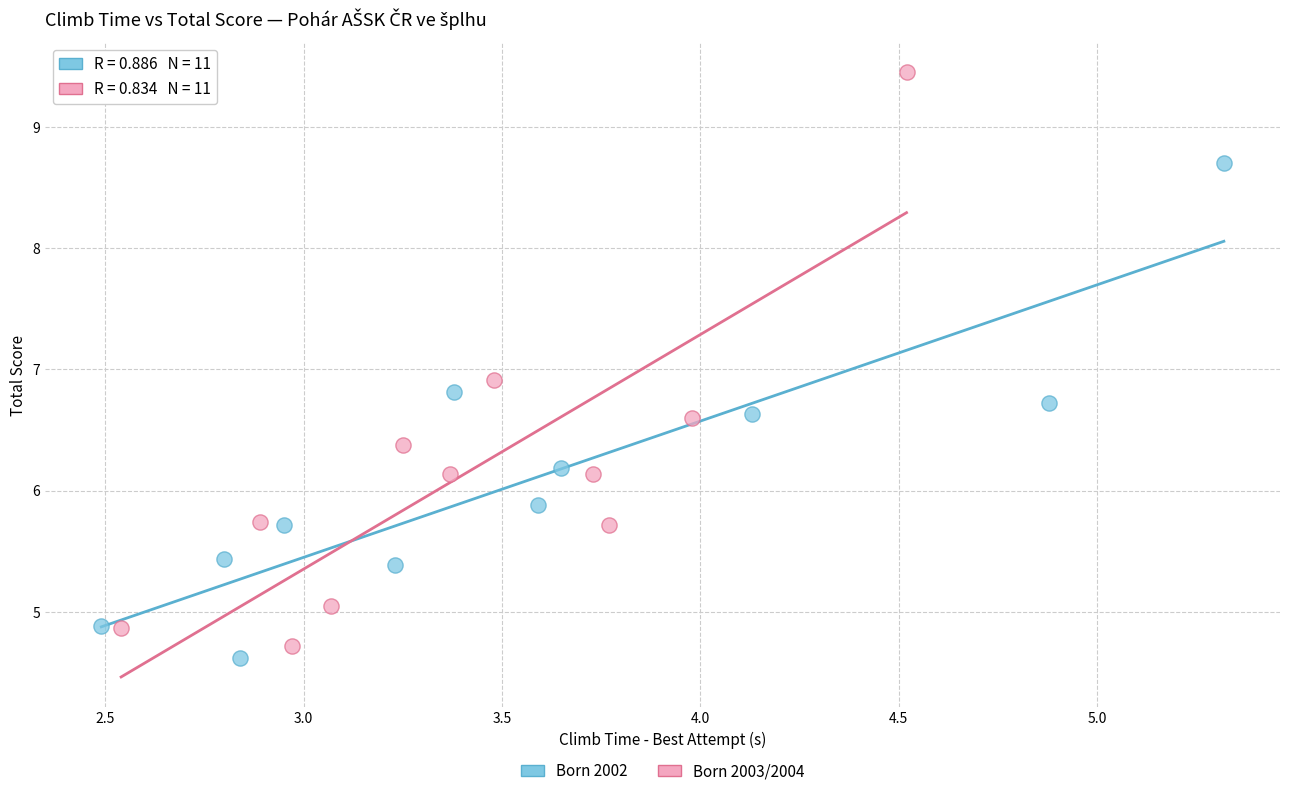

Which series reaches the maximum Y coordinate?

Born 2003/2004